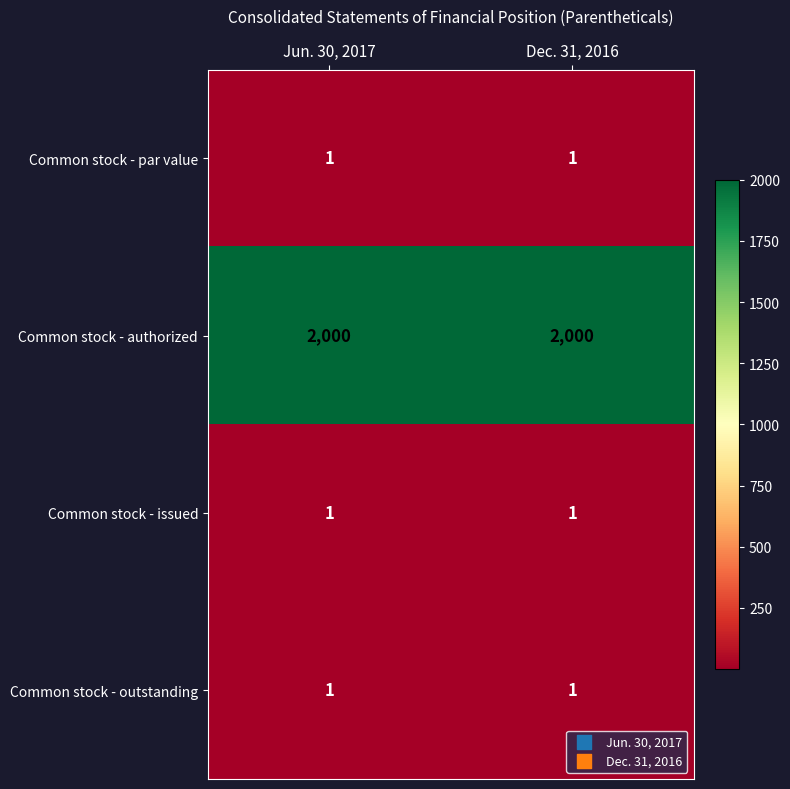

What is the difference between the highest and lowest values at Dec. 31, 2016?

1999